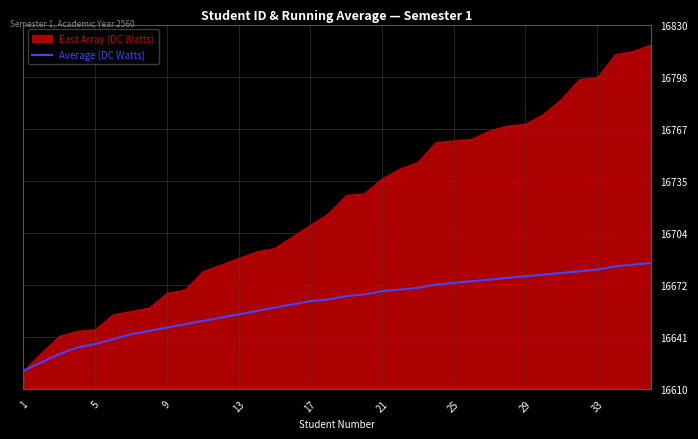

What is the lowest value of the Average (DC Watts) series?

16621